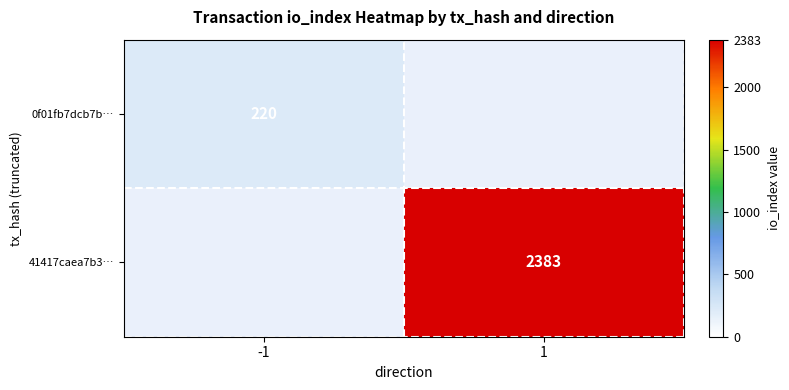

What is the minimum value shown in the chart?

220.0